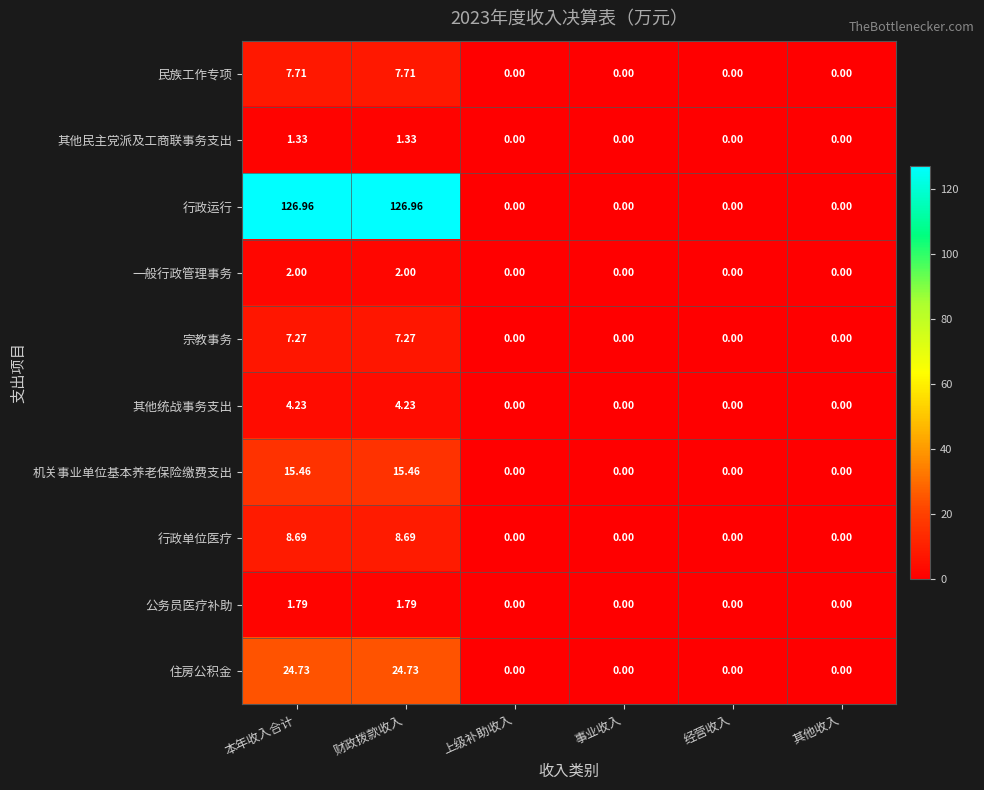

Rank the series by their maximum value, from highest to lowest.

行政运行, 住房公积金, 机关事业单位基本养老保险缴费支出, 行政单位医疗, 民族工作专项, 宗教事务, 其他统战事务支出, 一般行政管理事务, 公务员医疗补助, 其他民主党派及工商联事务支出